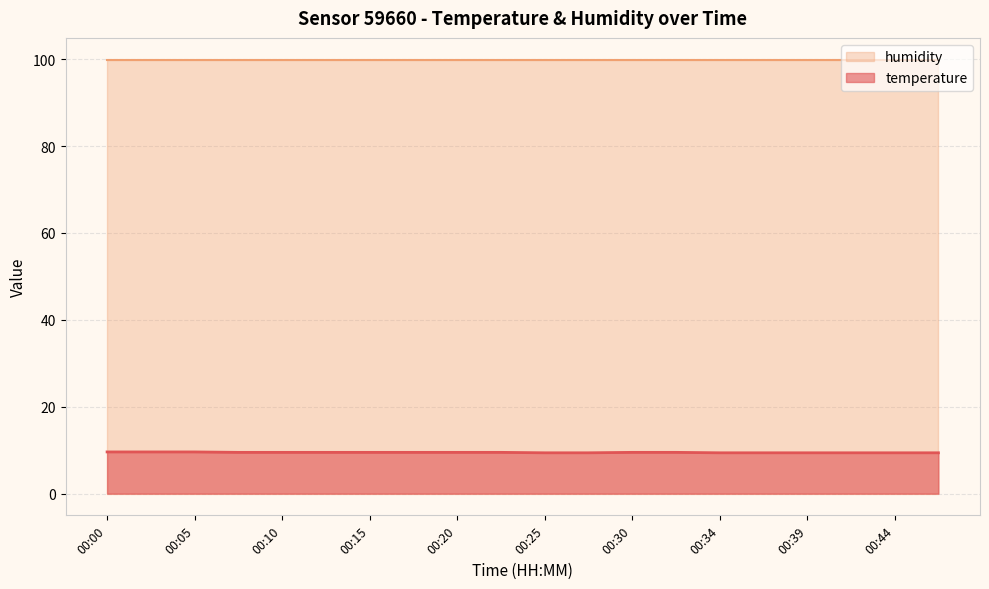

Is the value of temperature at 00:25 greater than the value of humidity at 00:05?

No